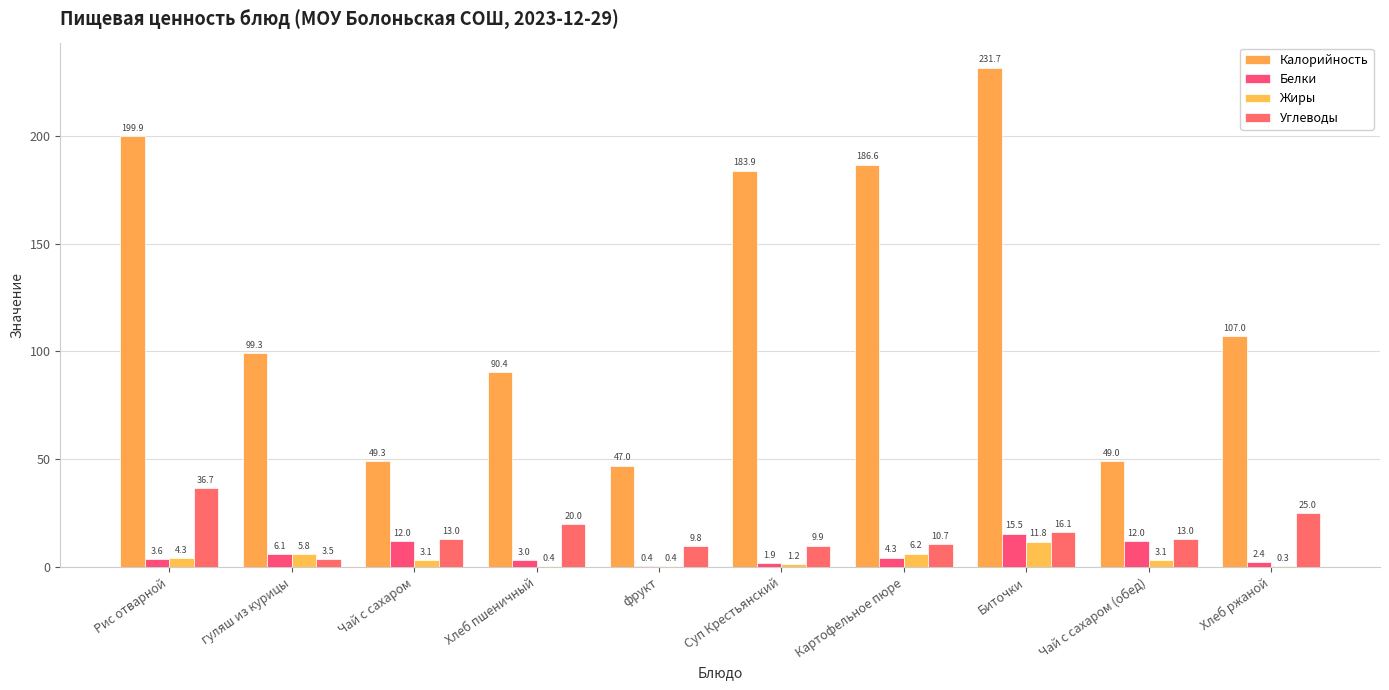

What is the label of the 1st bar from the left?

Рис отварной